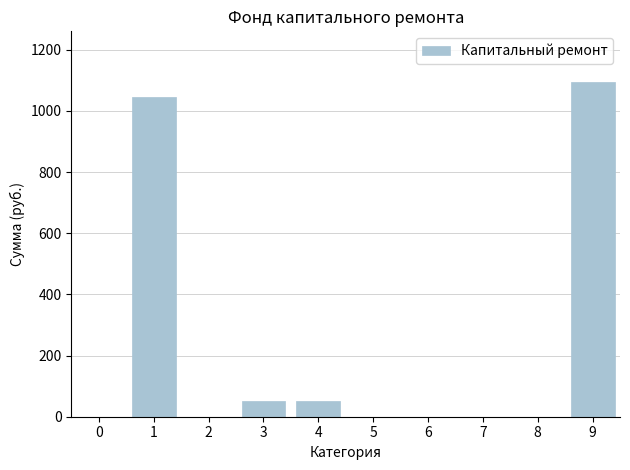

The value at 2 is 667.3. True or false?

False